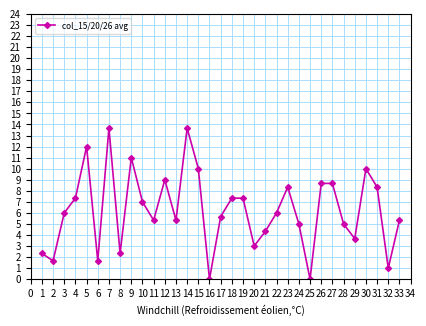

What is the average value?

6.2